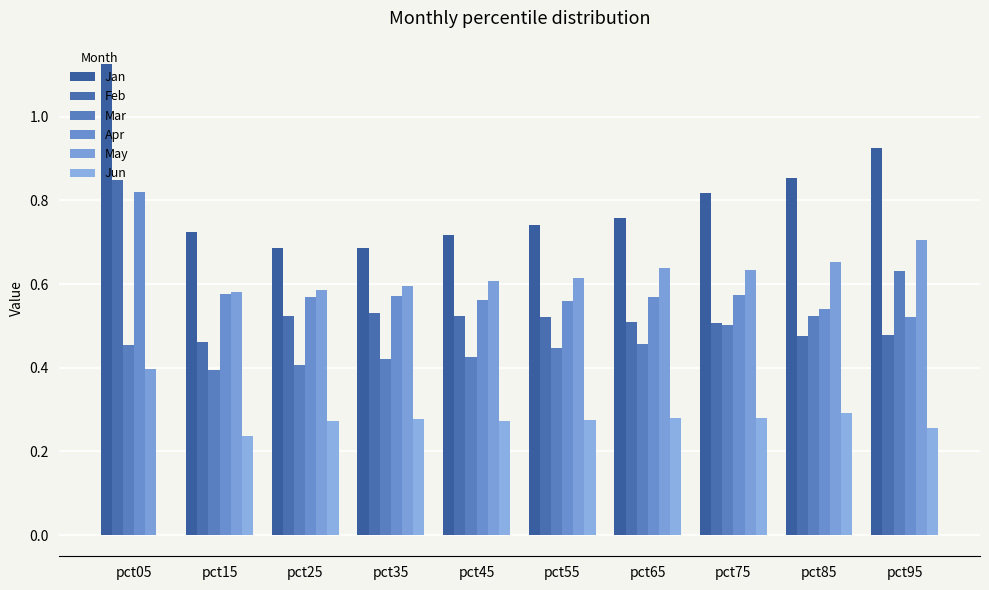

List the series in order of their peak value, lowest first.

Jun, Mar, May, Apr, Feb, Jan